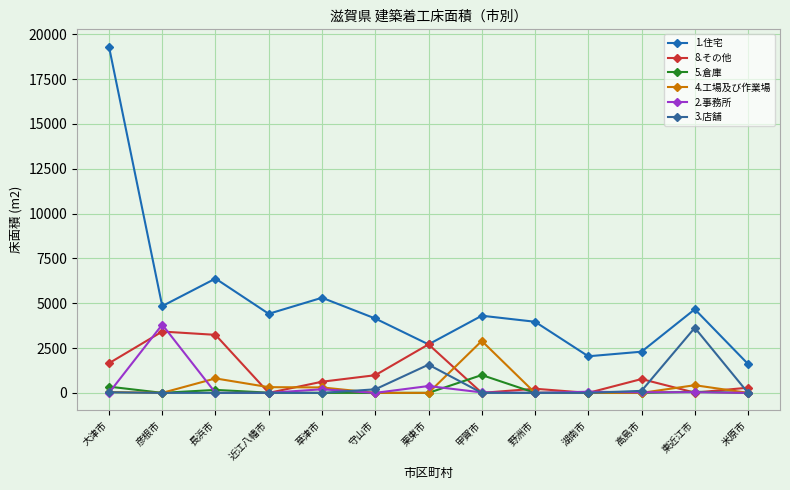

Reading right to left, extract all data points from this chart.

1.住宅: 米原市=1610	東近江市=4663	高島市=2296	湖南市=2041	野洲市=3966	甲賀市=4303	栗東市=2704	守山市=4148	草津市=5305	近江八幡市=4410	長浜市=6375	彦根市=4840	大津市=19310
8.その他: 米原市=289	東近江市=14	高島市=771	湖南市=0	野洲市=230	甲賀市=0	栗東市=2705	守山市=985	草津市=622	近江八幡市=0	長浜市=3236	彦根市=3420	大津市=1653
5.倉庫: 米原市=0	東近江市=62	高島市=0	湖南市=0	野洲市=0	甲賀市=995	栗東市=0	守山市=0	草津市=0	近江八幡市=12	長浜市=165	彦根市=0	大津市=348
4.工場及び作業場: 米原市=0	東近江市=427	高島市=0	湖南市=0	野洲市=0	甲賀市=2897	栗東市=0	守山市=0	草津市=303	近江八幡市=318	長浜市=806	彦根市=0	大津市=47
2.事務所: 米原市=0	東近江市=36	高島市=34	湖南市=63	野洲市=0	甲賀市=26	栗東市=381	守山市=0	草津市=200	近江八幡市=0	長浜市=0	彦根市=3808	大津市=0
3.店舗: 米原市=0	東近江市=3630	高島市=112	湖南市=0	野洲市=0	甲賀市=0	栗東市=1573	守山市=198	草津市=0	近江八幡市=0	長浜市=0	彦根市=0	大津市=31